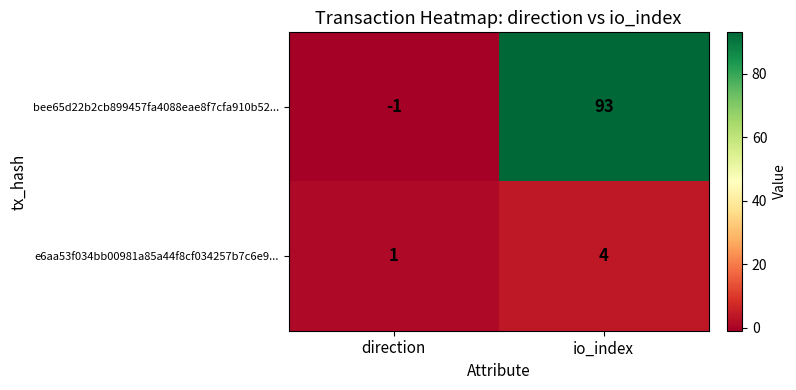

Which series has the largest range (max minus min)?

bee65d22b2cb899457fa4088eae8f7cfa910b52...